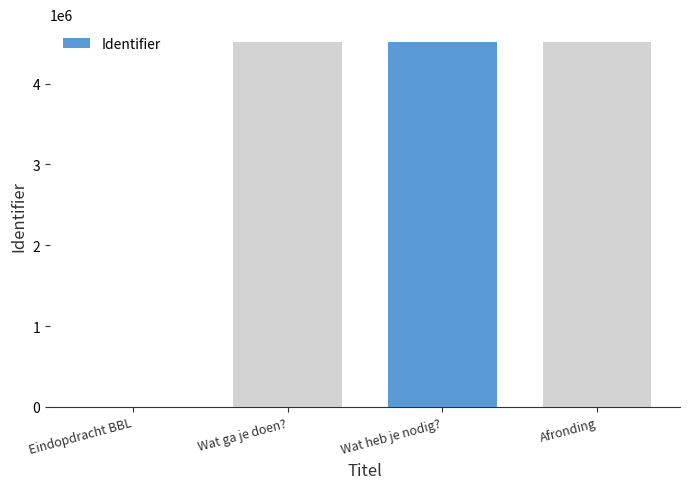

What is the ratio of the value at Afronding to the value at Wat heb je nodig??

1.0